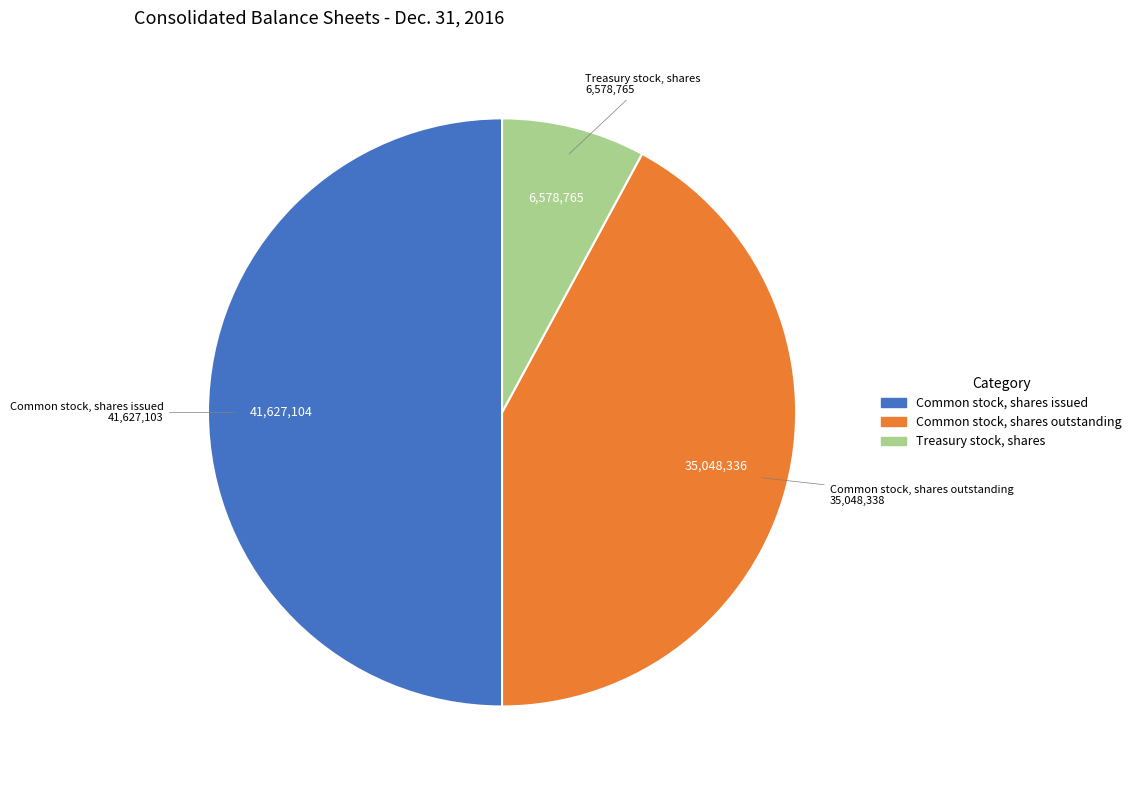

Is it true that Treasury stock, shares is 20% of the pie?

False